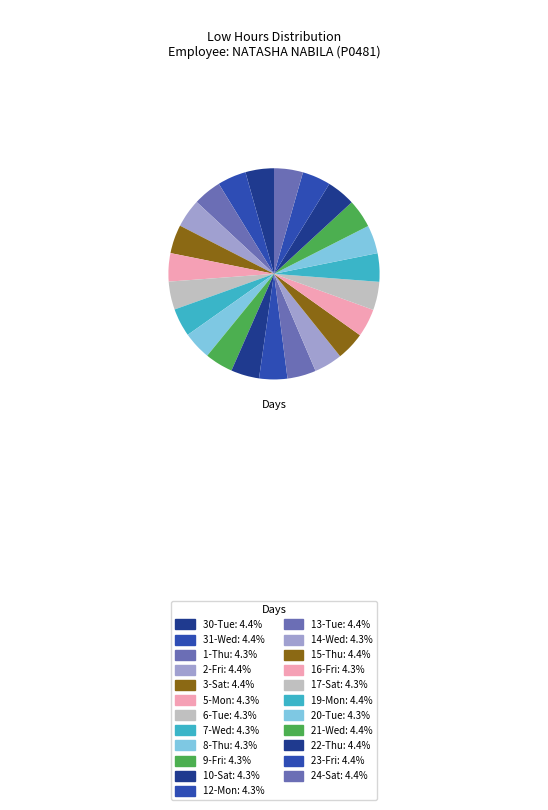

How many segments does this pie chart have?

23